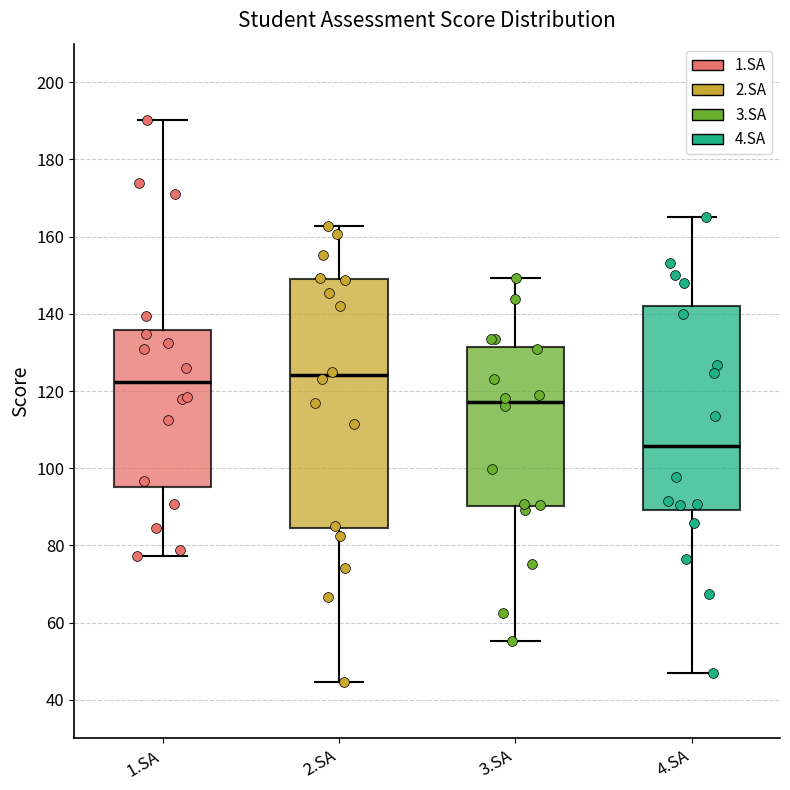

Reading left to right, transcribe this box plot: for each box, give where its median line is, the range the box spans, and where its two whiskers end, as read against the y-axis. The values are not printed on the chart, so give them approximately, as read against the axis.

1.SA: median 122, box 96 to 136, whiskers 78 to 190
2.SA: median 124, box 84 to 148, whiskers 44 to 162
3.SA: median 118, box 90 to 132, whiskers 56 to 150
4.SA: median 106, box 90 to 142, whiskers 48 to 166